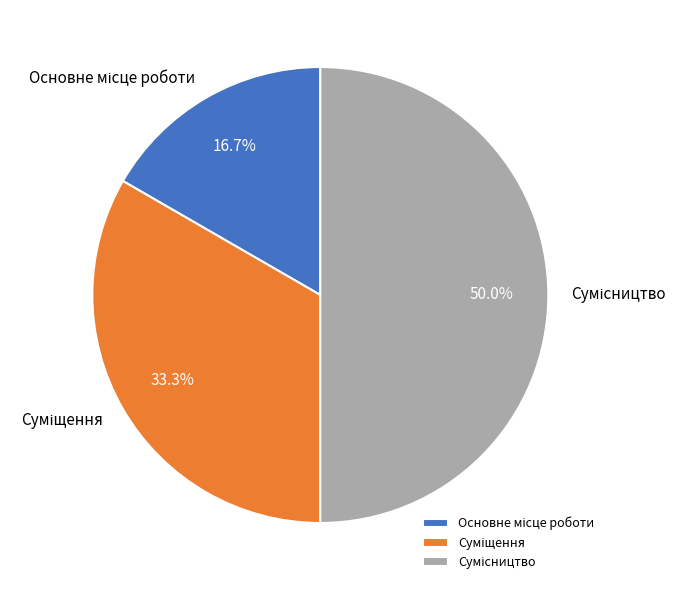

Is it true that Сумісництво is 59% of the pie?

False